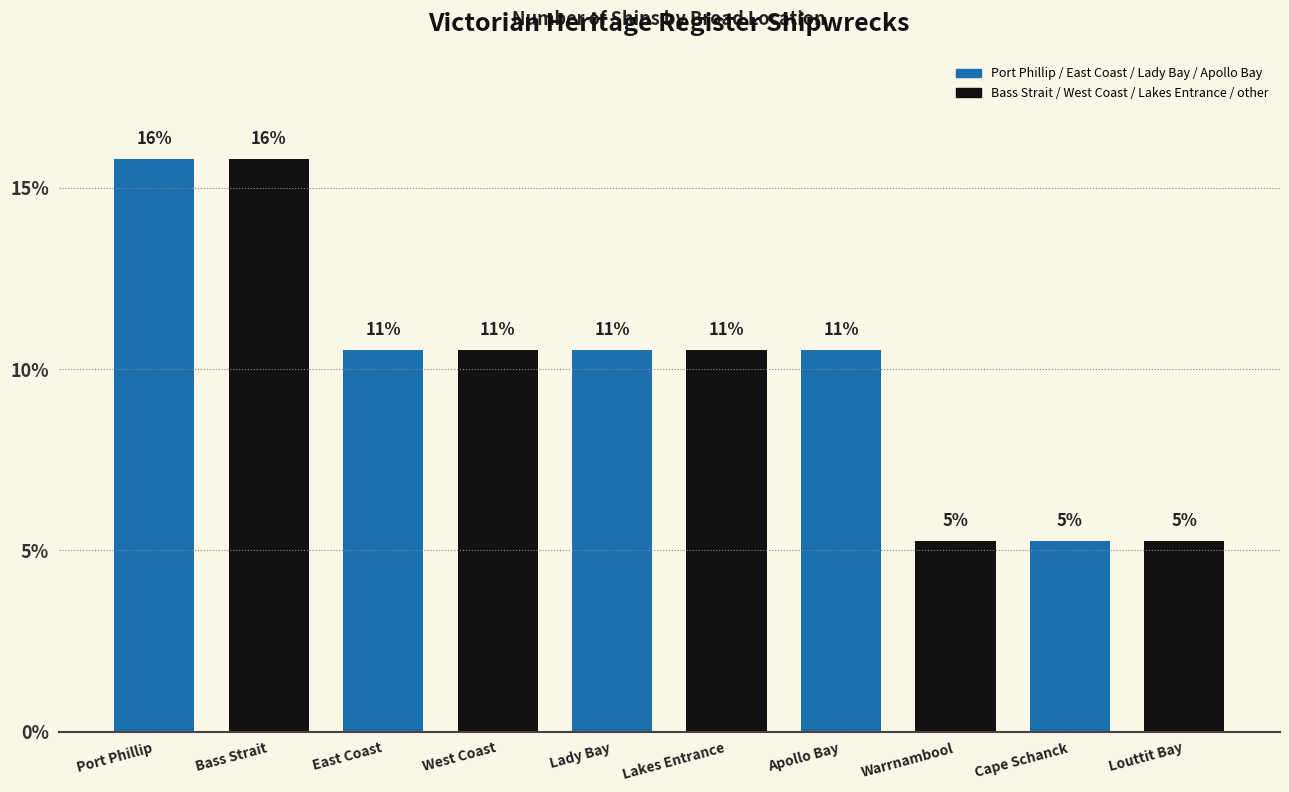

Are the bars horizontal?

No